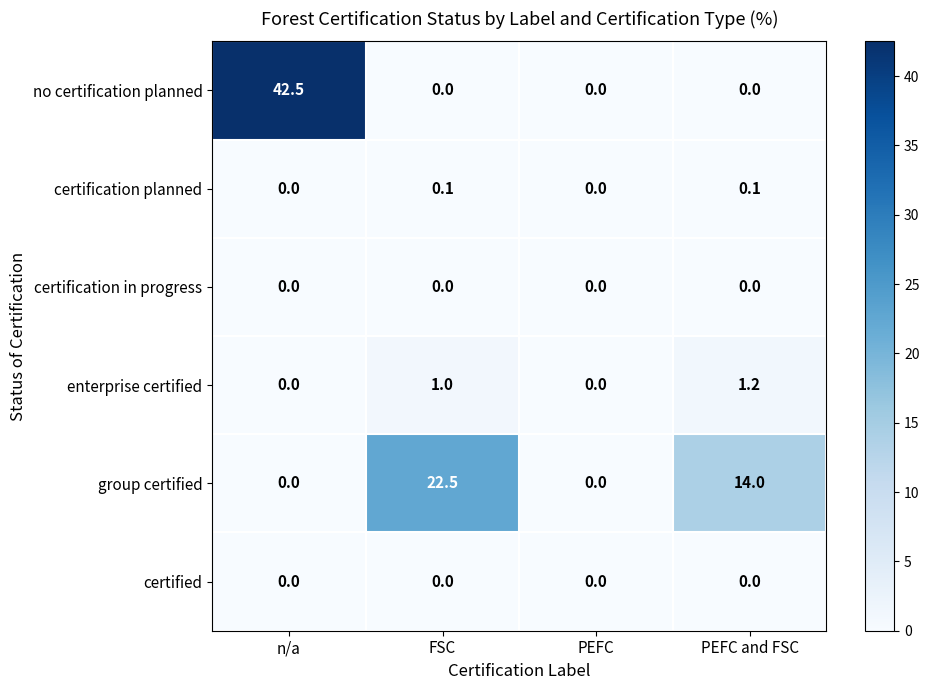

Between FSC and PEFC, which series saw the biggest shift?

group certified